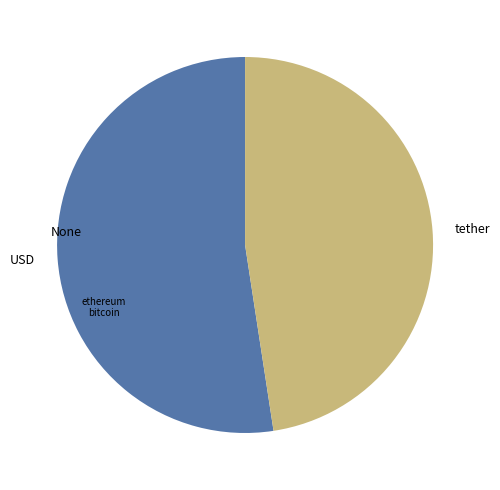

Which has a higher value, tether or USD?

USD